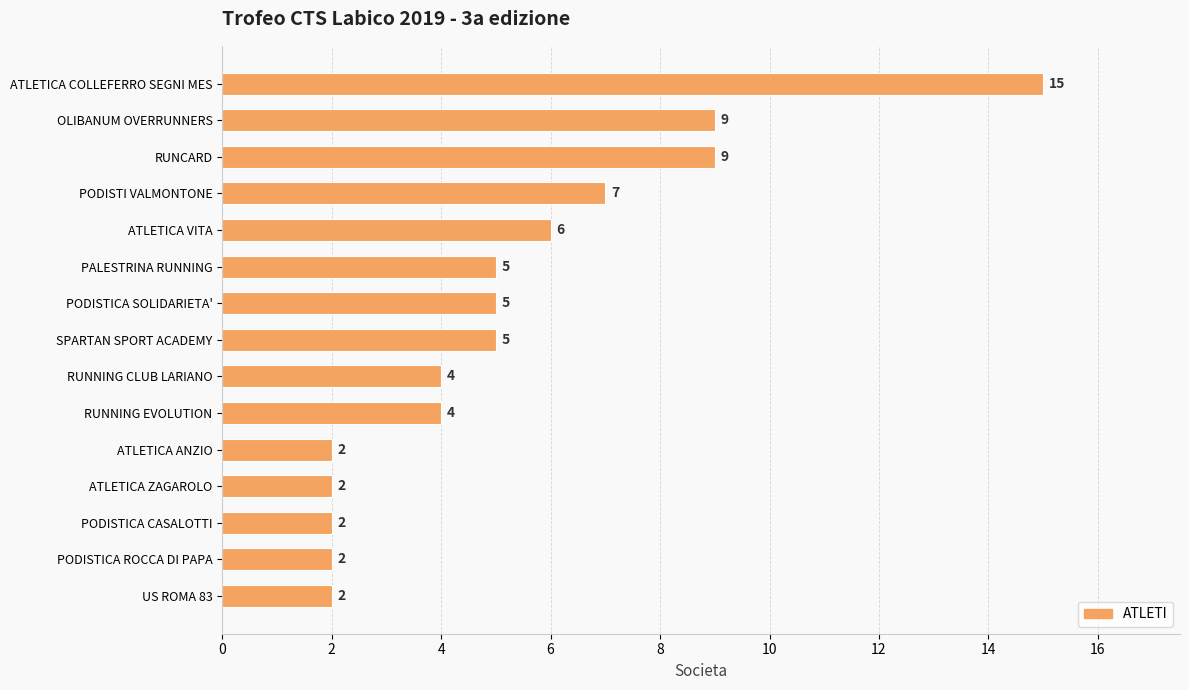

Are the bars horizontal?

Yes